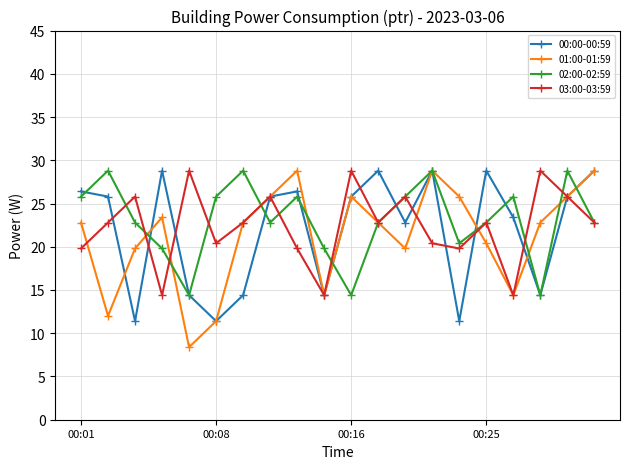

What is the highest value of the 02:00-02:59 series?

28.8